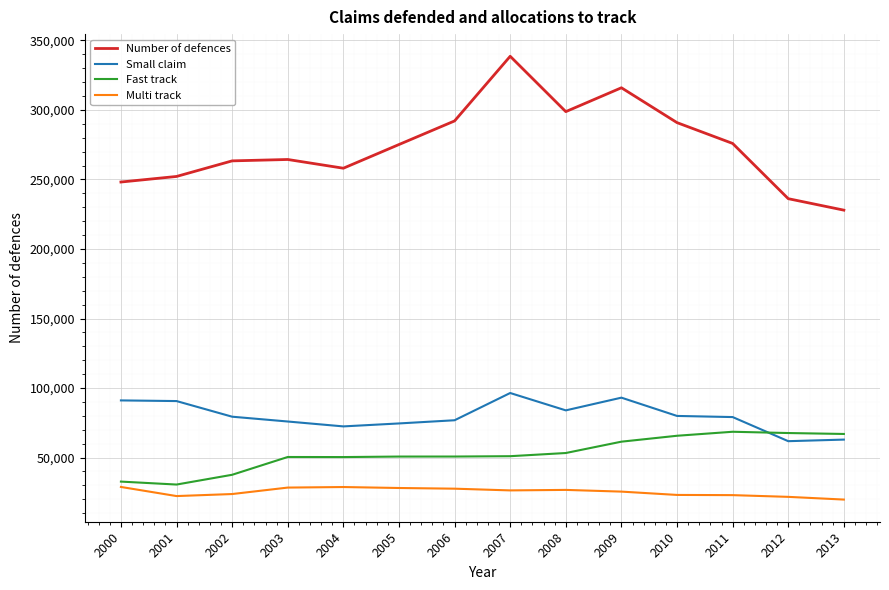

What is the difference between the Fast track values at 2005 and 2000?

18004